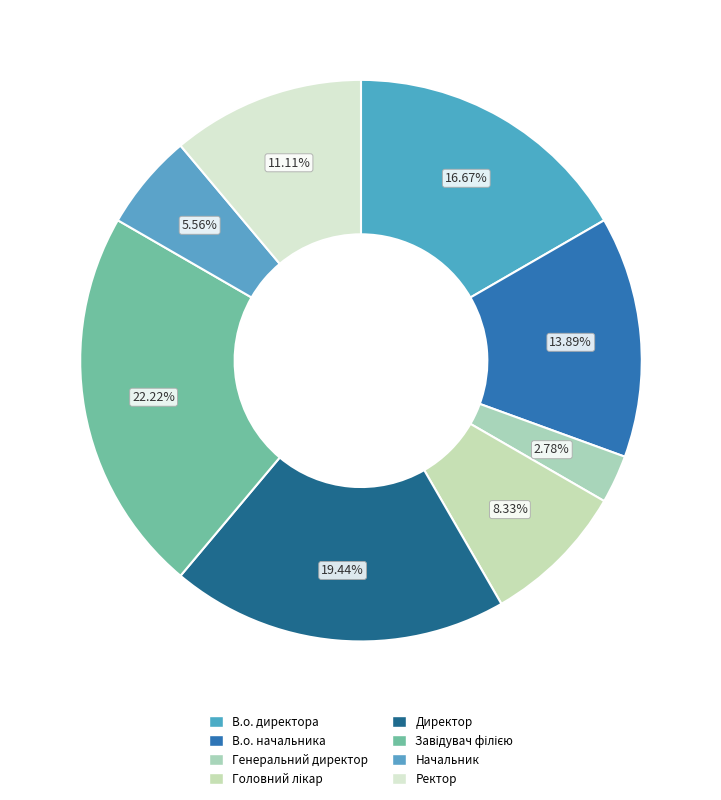

Is it true that Генеральний директор is 3% of the pie?

True